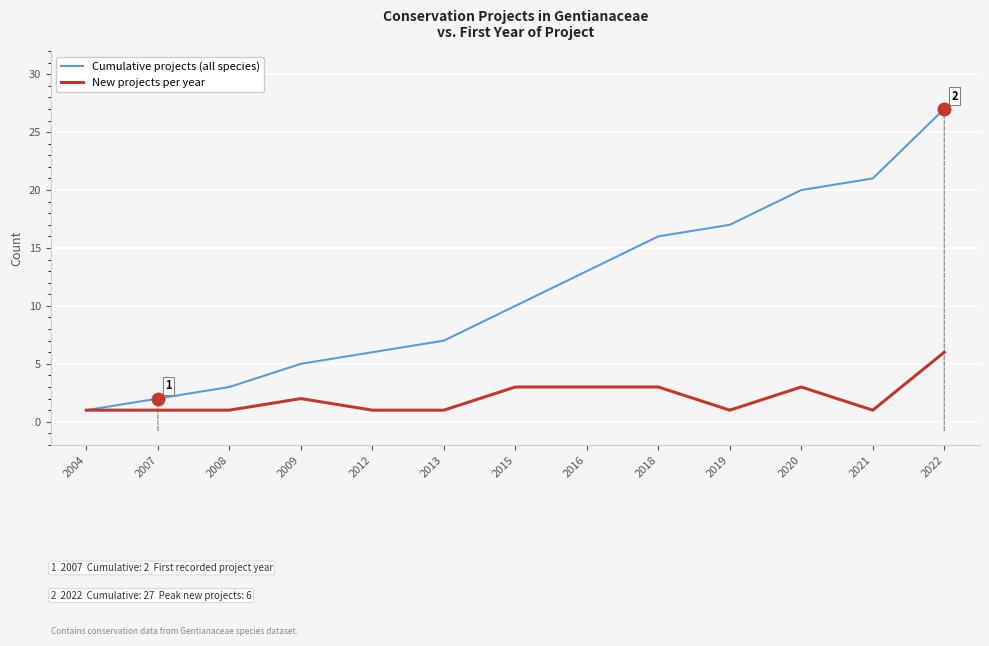

Reading left to right, list all the values displayed in this chart.

Cumulative projects (all species): 1	2	3	5	6	7	10	13	16	17	20	21	27
New projects per year: 1	1	1	2	1	1	3	3	3	1	3	1	6